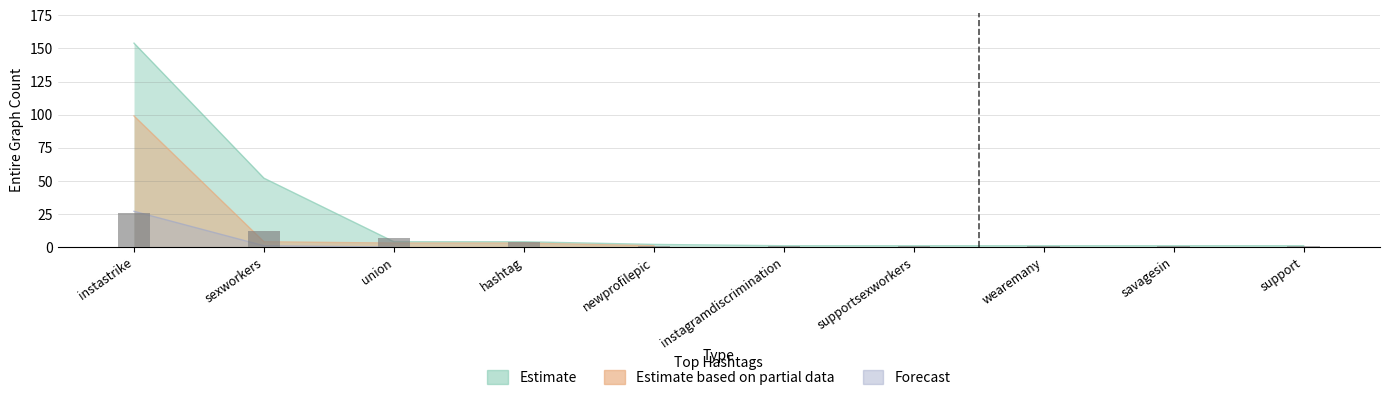

What is the label of the 5th bar from the right?

instagramdiscrimination